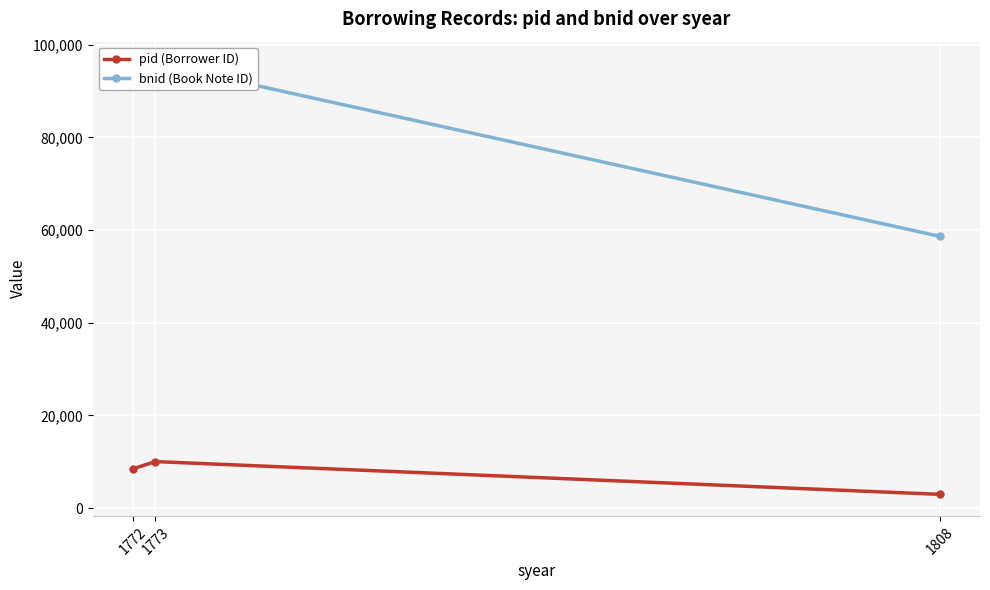

What is the total value across all series at 1808?

61637